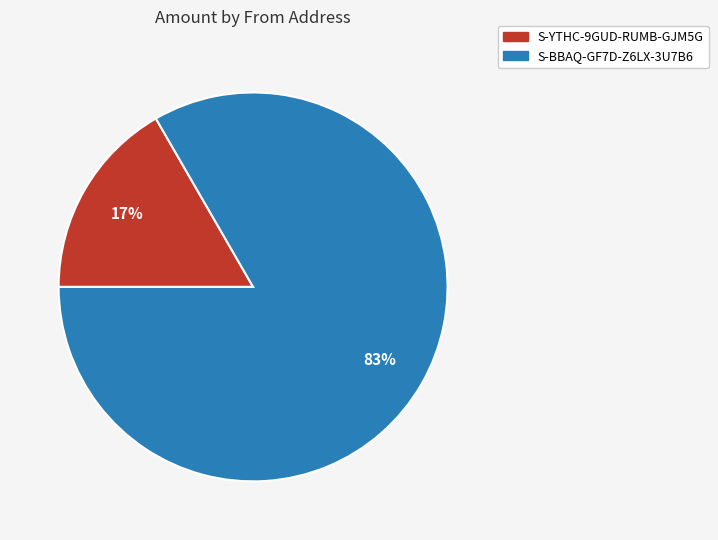

What is the smallest slice in the pie chart?

S-YTHC-9GUD-RUMB-GJM5G